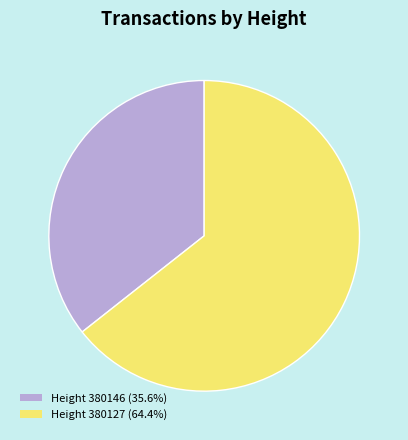

Is there any slice that represents more than half of the pie?

Yes